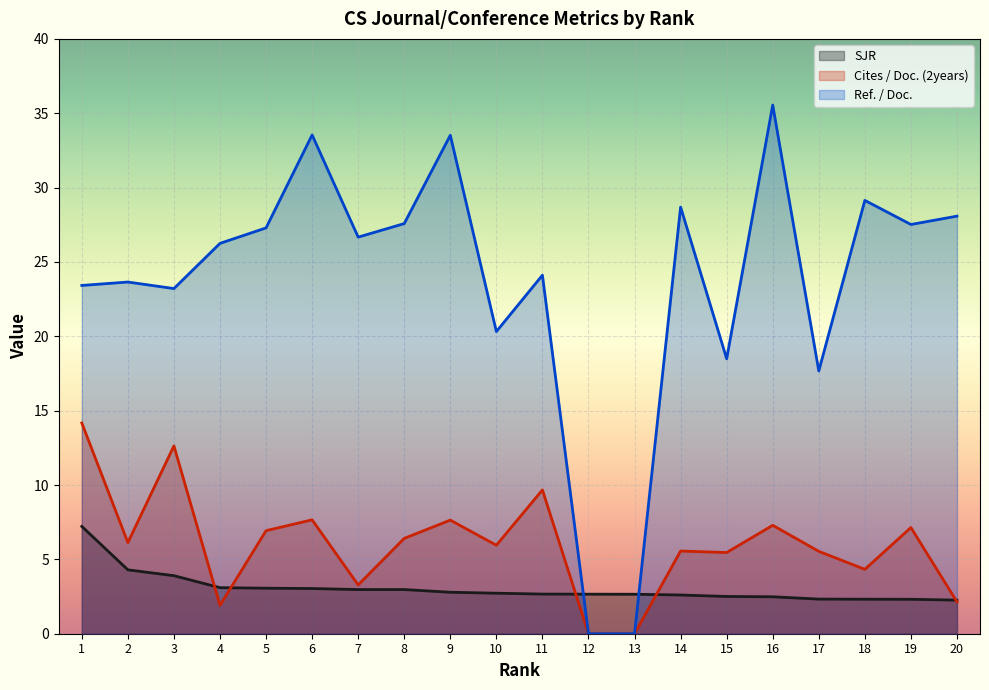

Which series changed the most between 9 and 16?

Ref. / Doc.